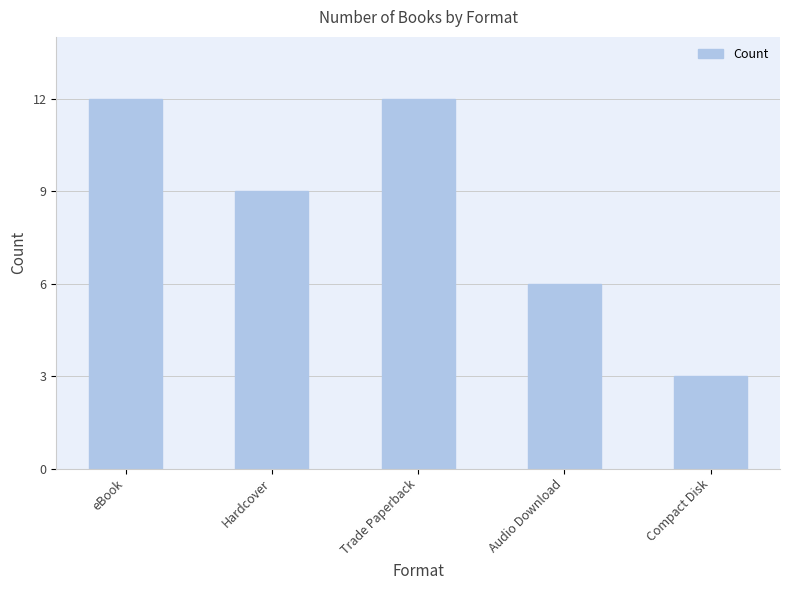

What is the difference between the maximum and minimum values?

9